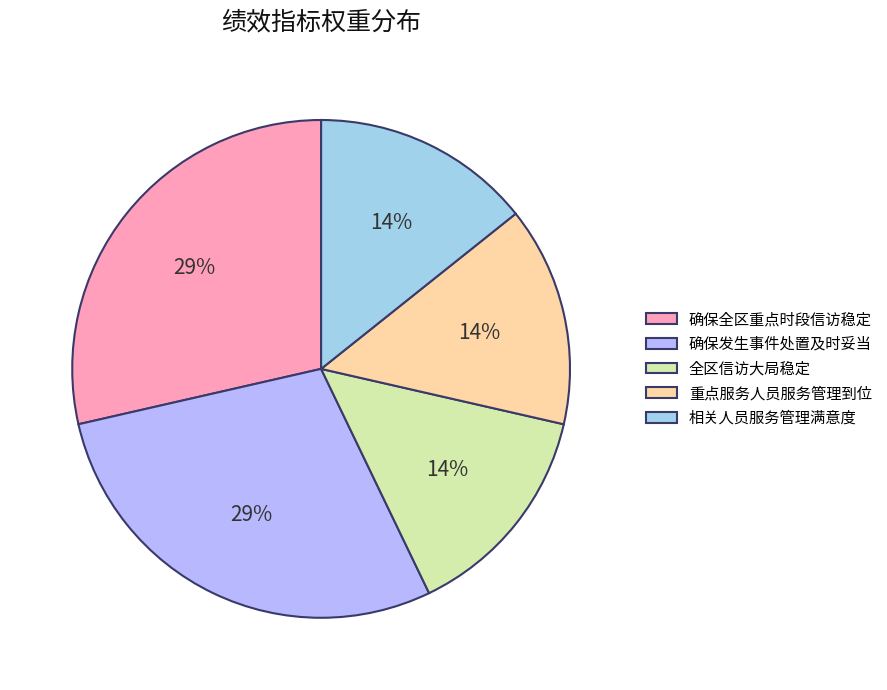

How many segments does this pie chart have?

5